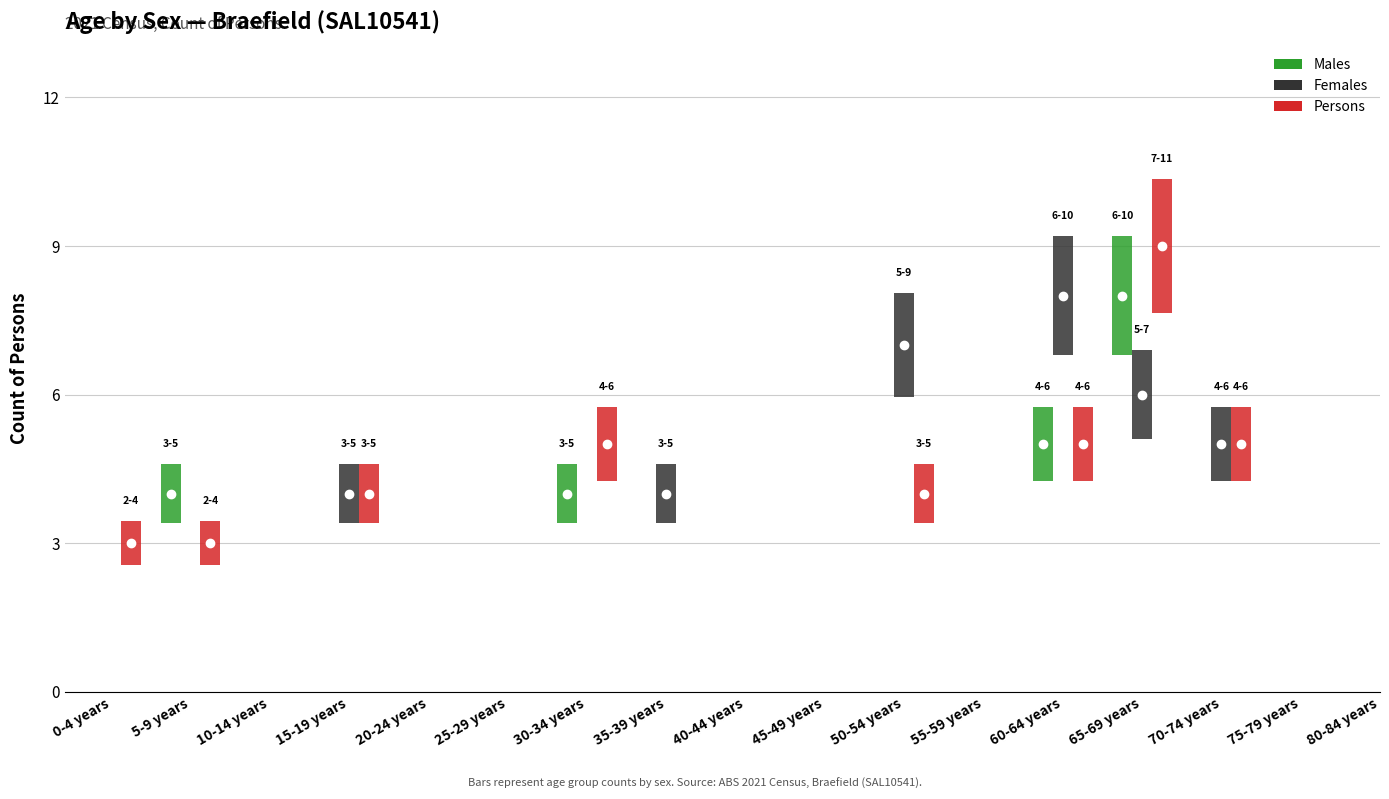

What position from the left is 15-19 years?

4